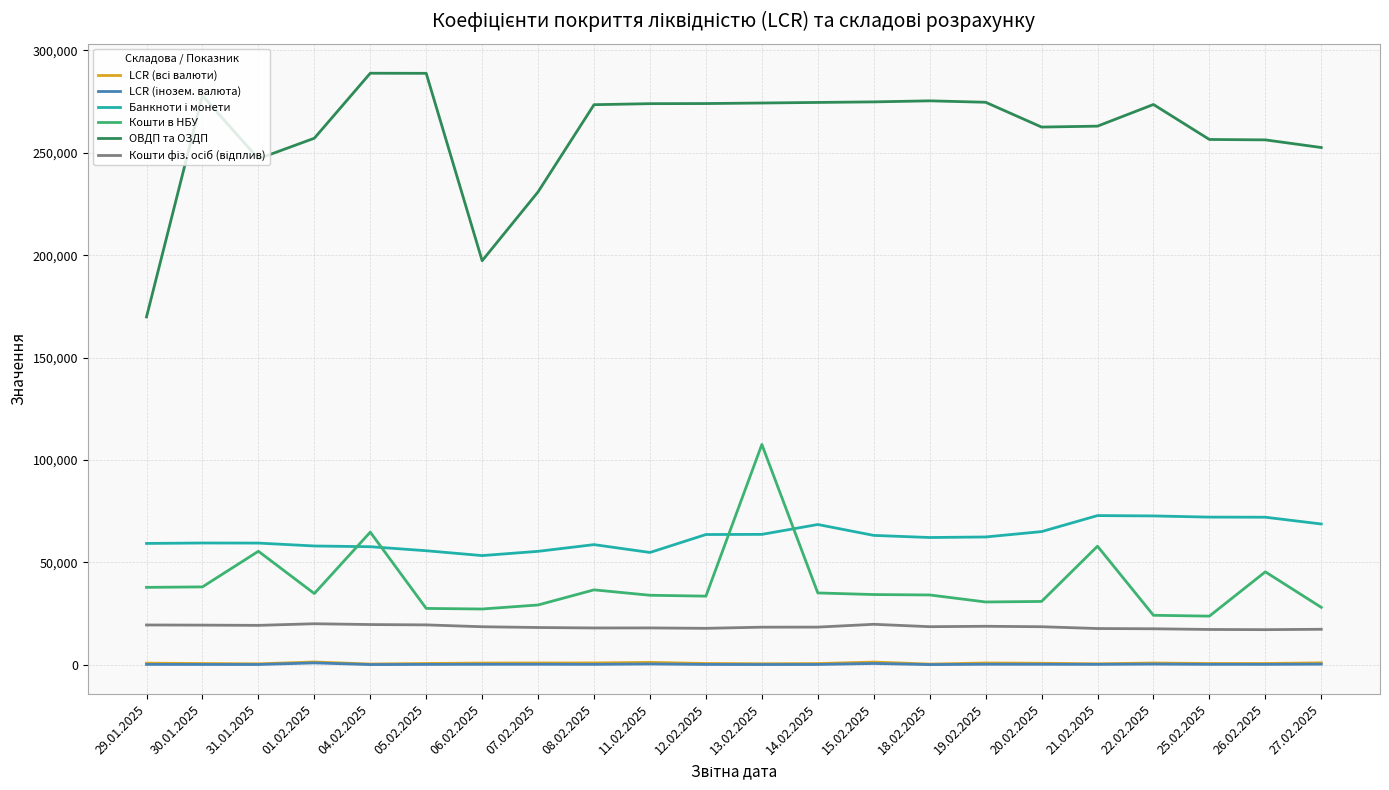

Which series has the widest spread of values?

ОВДП та ОЗДП